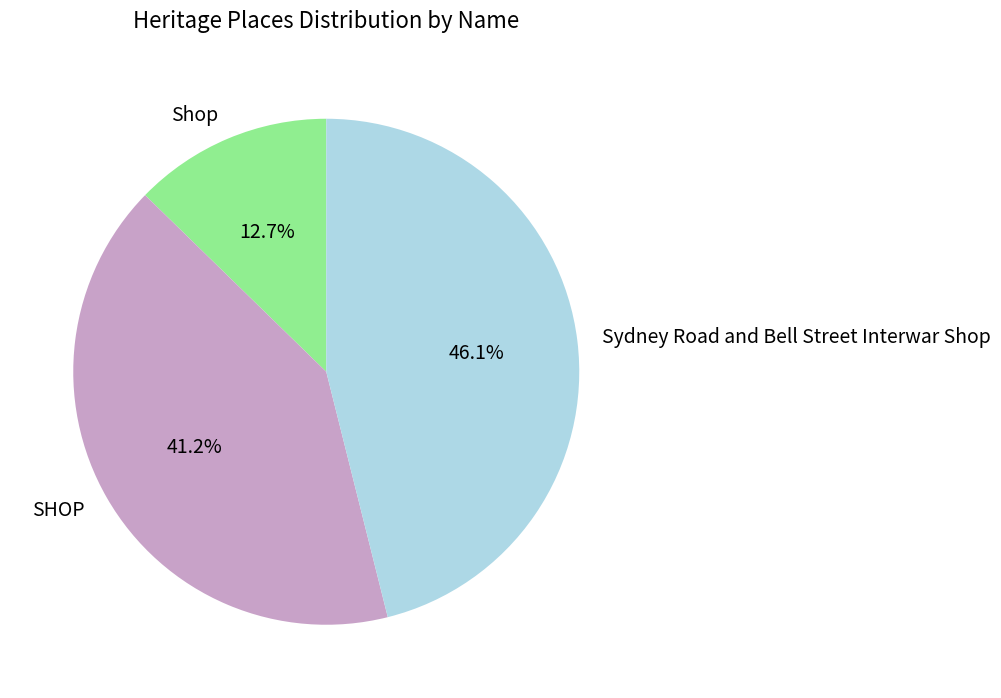

What percentage is the SHOP slice, to the nearest percent?

41%